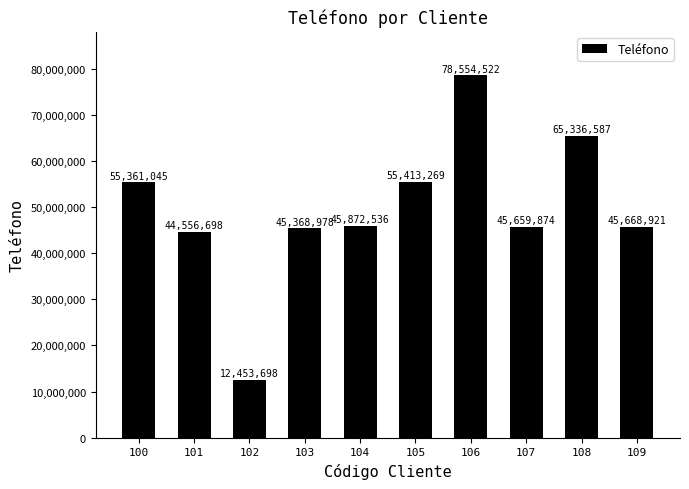

How many distinct data groups are displayed?

1